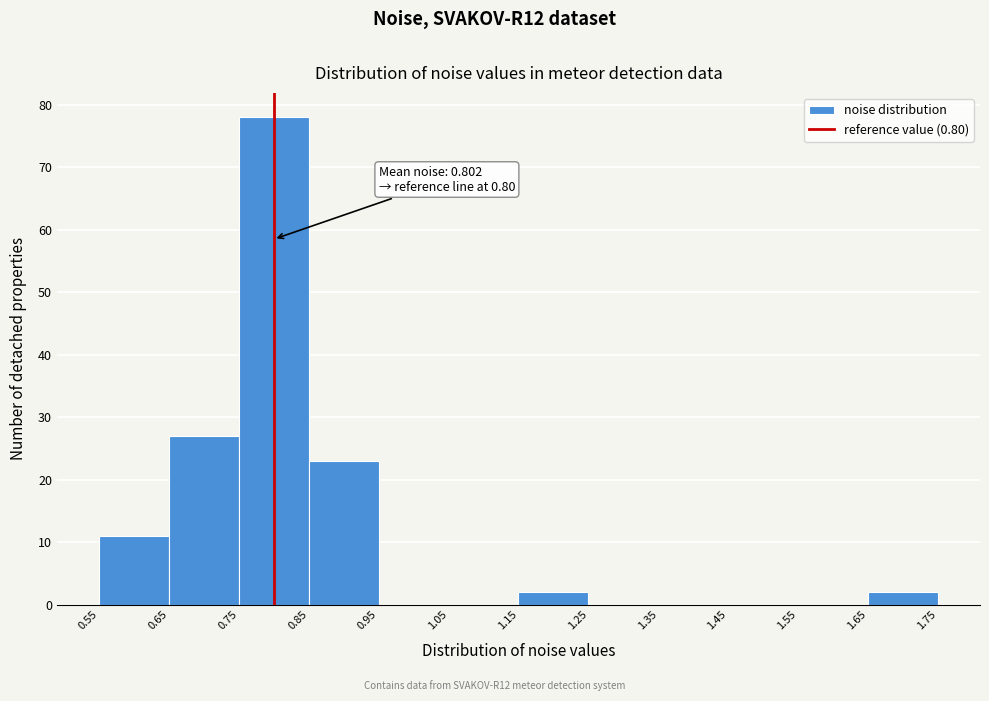

Over which range of the x-axis is the bar tallest?

0.75 to 0.85